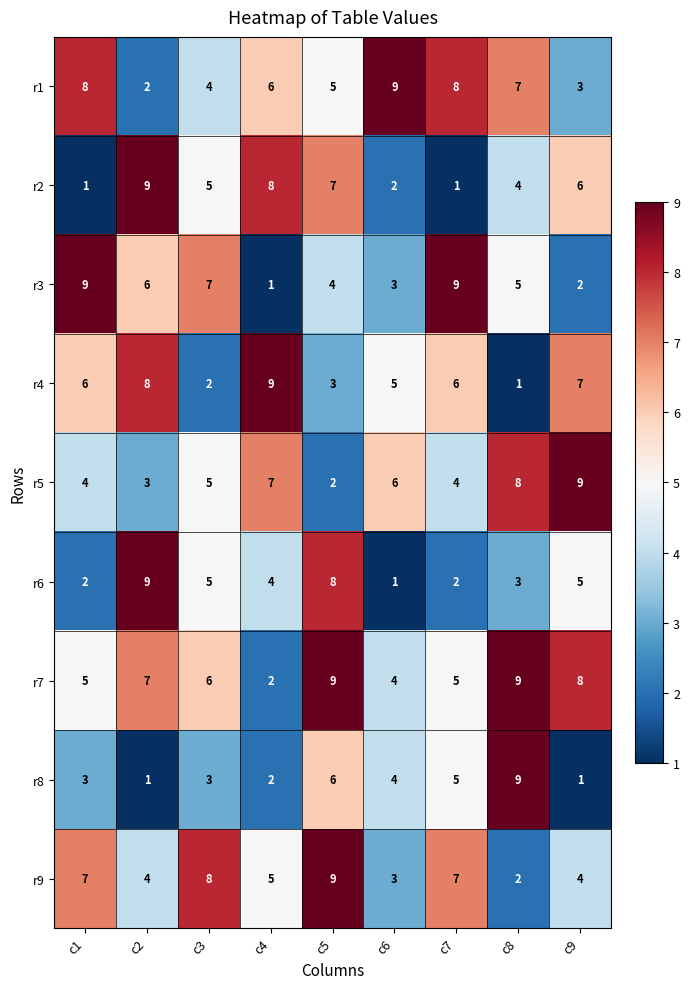

What is the average value of the r6 series?

4